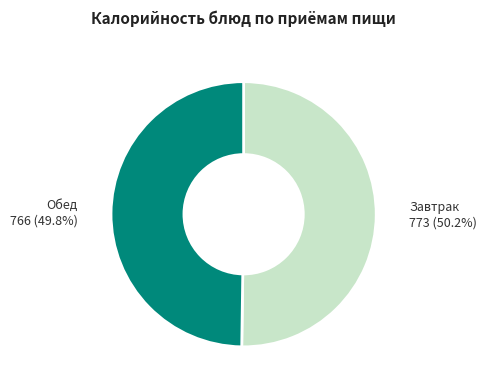

To the nearest percent, what is the average slice percentage?

50%